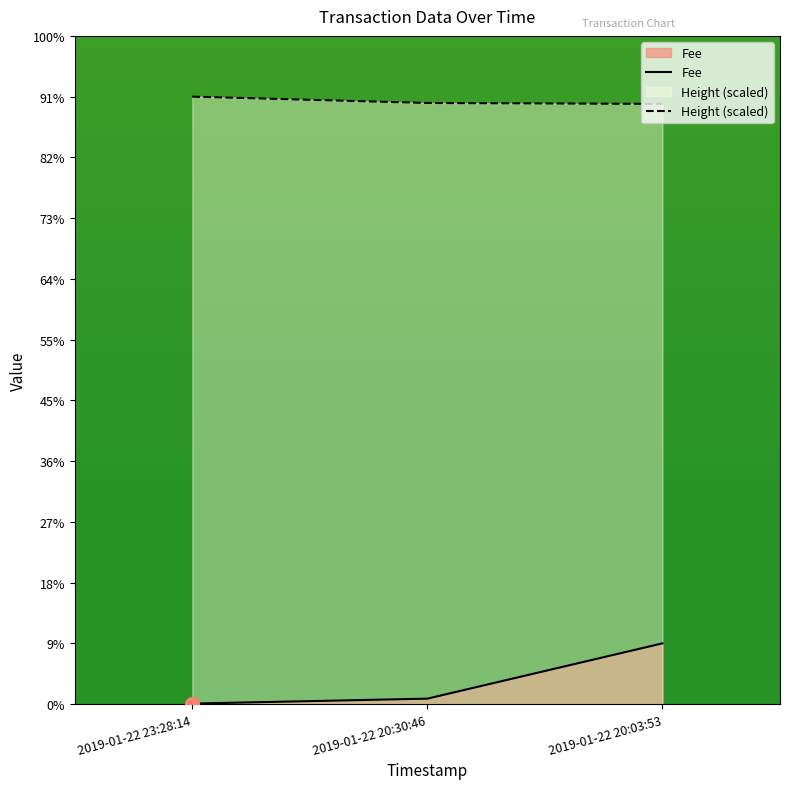

Which has a higher value, 2019-01-22 20:03:53 or 2019-01-22 23:28:14?

2019-01-22 20:03:53